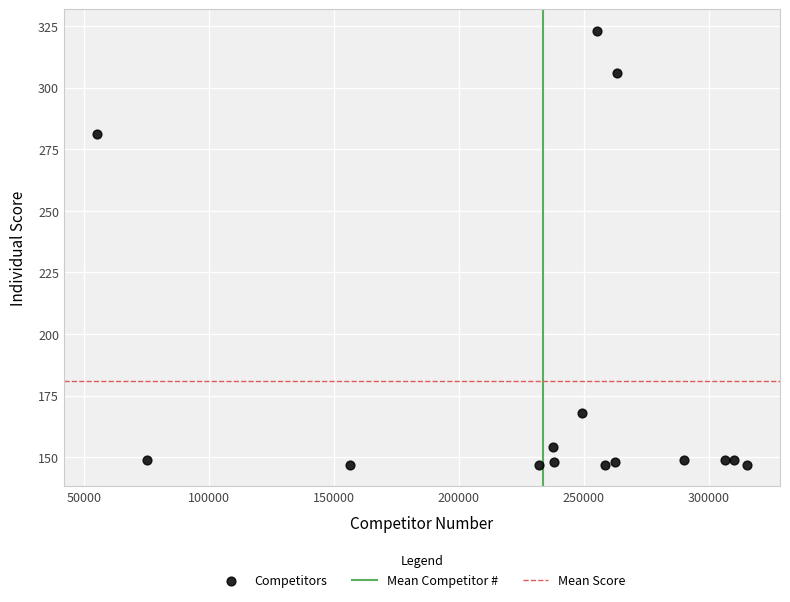

What Y value in the scatter plot is closest to 235?

281